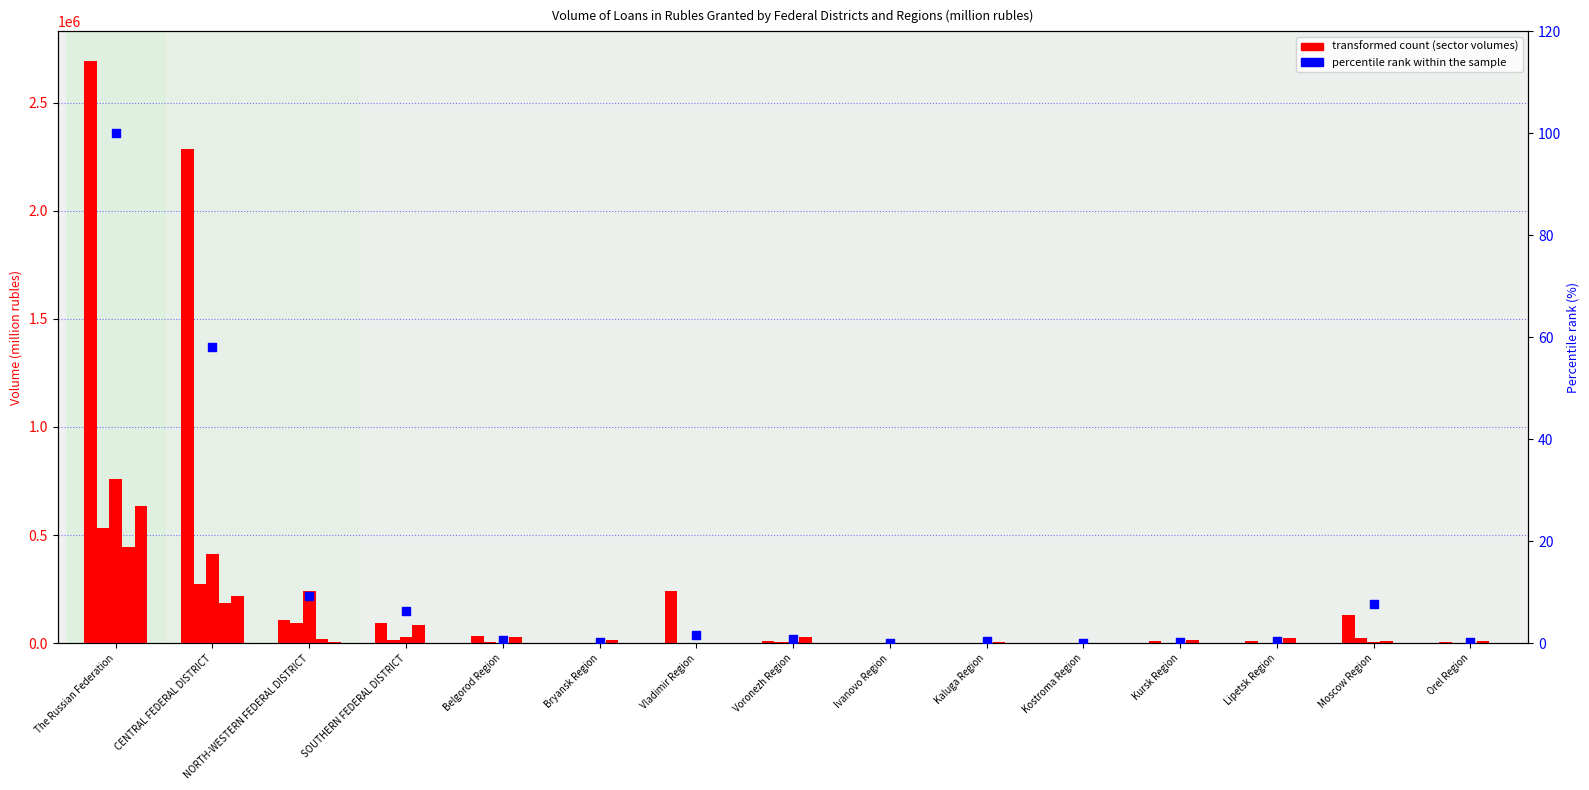

Which series has the largest Y range (max minus min)?

food products